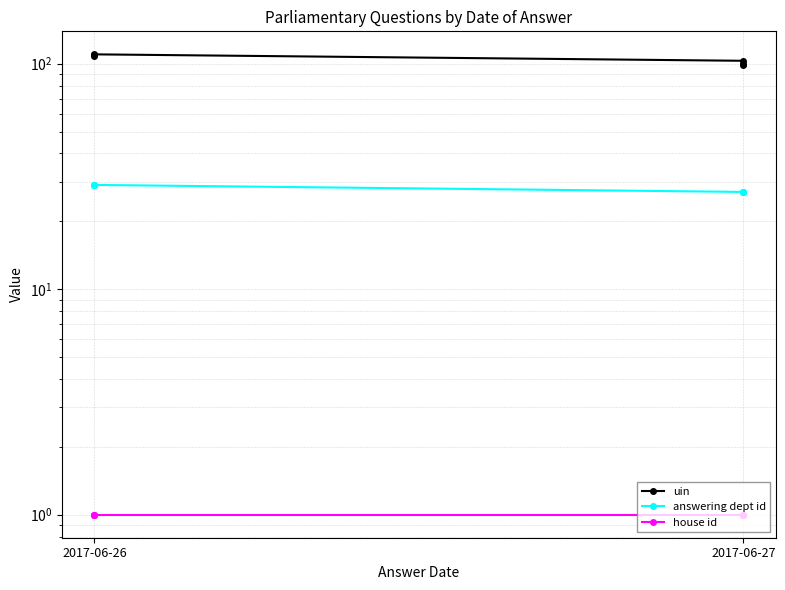

How many data points in answering dept id are less than 29?

3